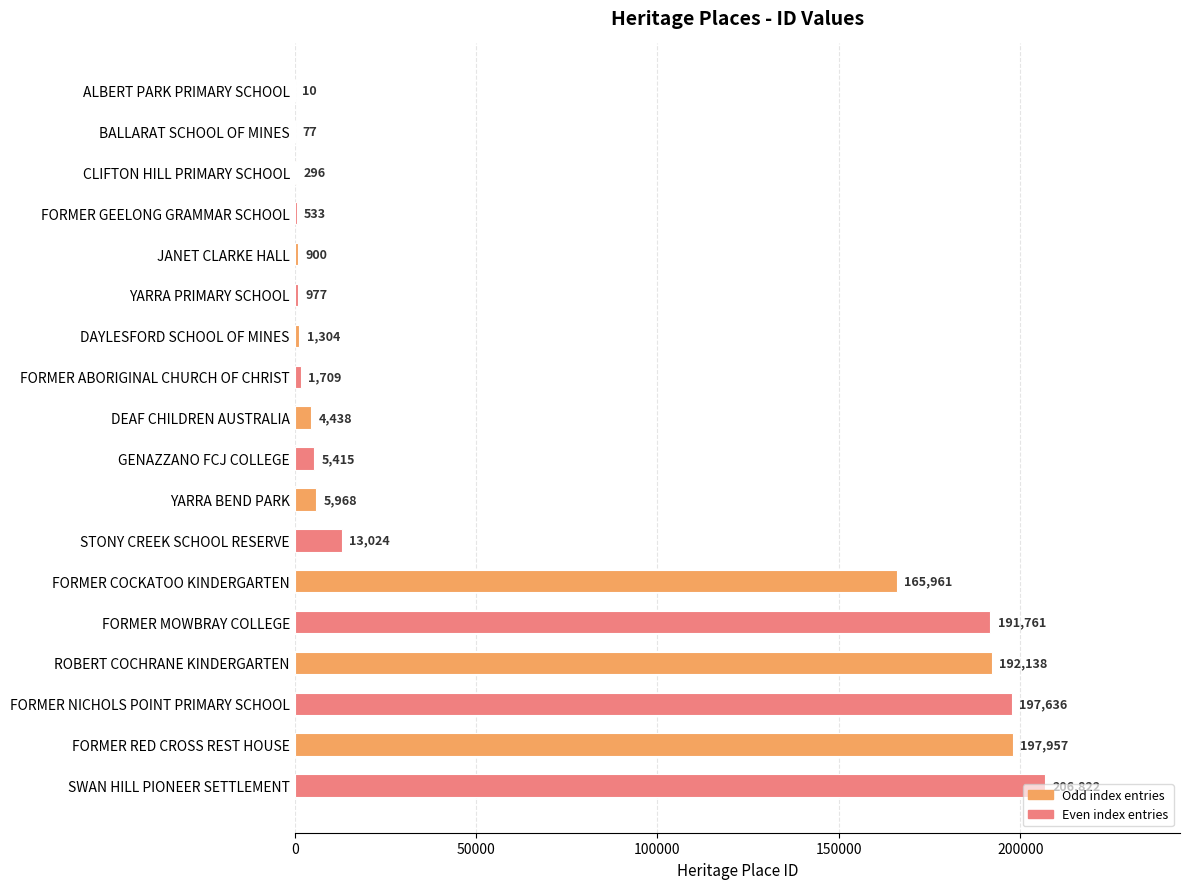

What is the sum of the values at FORMER GEELONG GRAMMAR SCHOOL and FORMER COCKATOO KINDERGARTEN?

166494